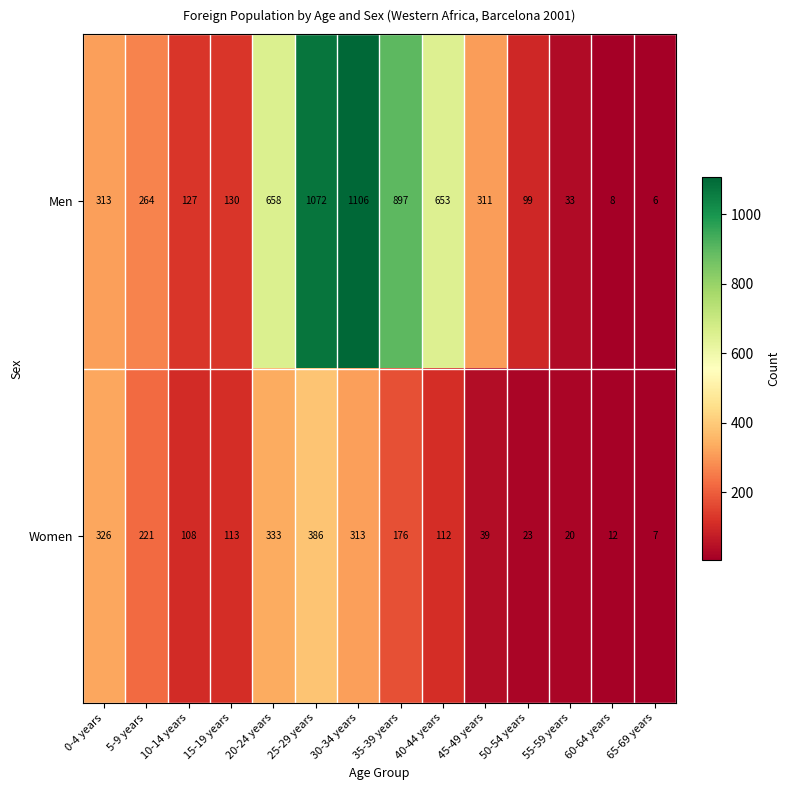

What is the average value of the Women series?

156